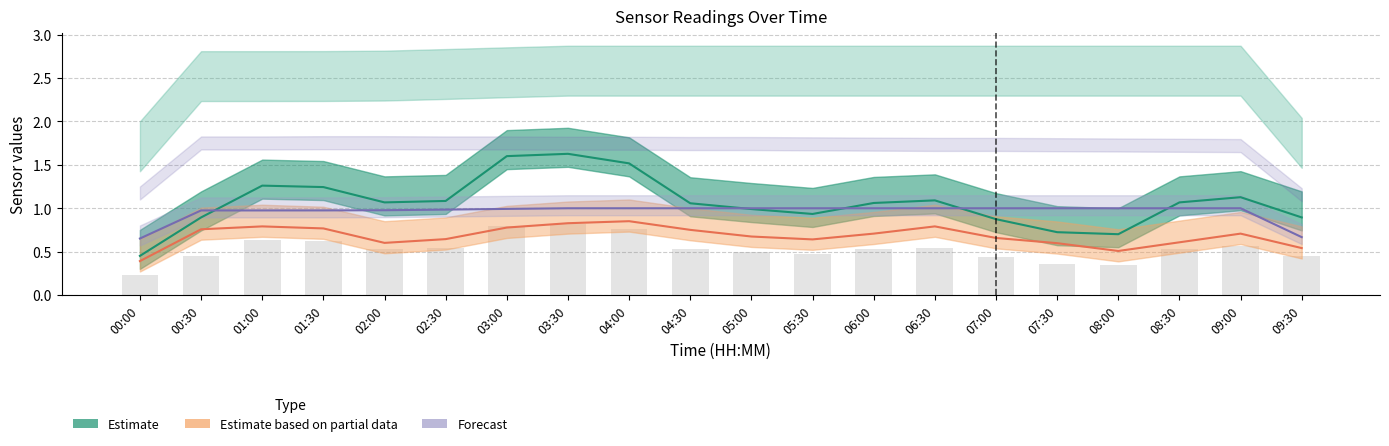

Reading left to right, transcribe all the data shown in this chart.

Estimate (SDS_P1): 00:00=0.4	00:30=0.9	01:00=1.3	01:30=1.2	02:00=1.1	02:30=1.1	03:00=1.6	03:30=1.6	04:00=1.5	04:30=1.1	05:00=1.0	05:30=0.9	06:00=1.1	06:30=1.1	07:00=0.9	07:30=0.7	08:00=0.7	08:30=1.1	09:00=1.1	09:30=0.9
Estimate based on partial data (SDS_P2): 00:00=0.4	00:30=0.8	01:00=0.8	01:30=0.8	02:00=0.6	02:30=0.6	03:00=0.8	03:30=0.8	04:00=0.8	04:30=0.7	05:00=0.7	05:30=0.6	06:00=0.7	06:30=0.8	07:00=0.7	07:30=0.6	08:00=0.5	08:30=0.6	09:00=0.7	09:30=0.5
Forecast (Humidity scaled): 00:00=0.7	00:30=1.0	01:00=1.0	01:30=1.0	02:00=1.0	02:30=1.0	03:00=1.0	03:30=1.0	04:00=1.0	04:30=1.0	05:00=1.0	05:30=1.0	06:00=1.0	06:30=1.0	07:00=1.0	07:30=1.0	08:00=1.0	08:30=1.0	09:00=1.0	09:30=0.7